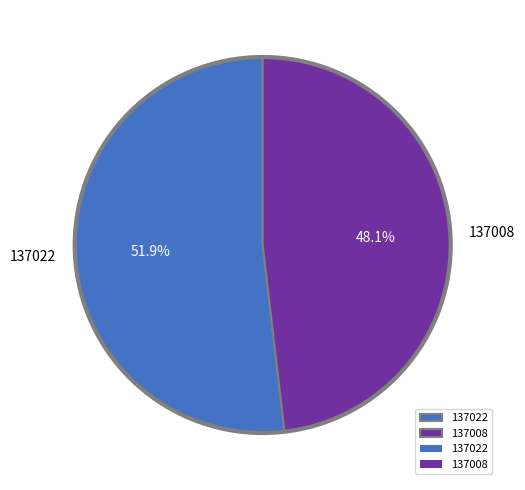

Is it true that 137008 is 48% of the pie?

True